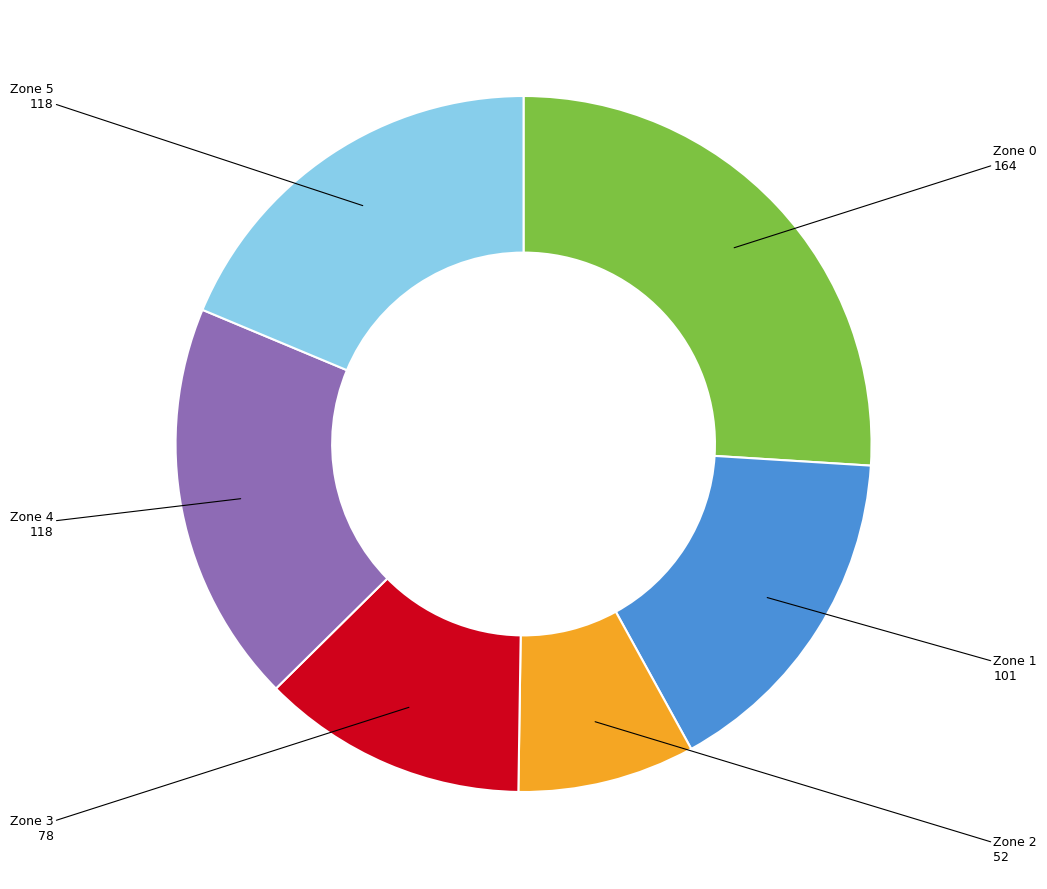

Count the number of slices in the pie.

6